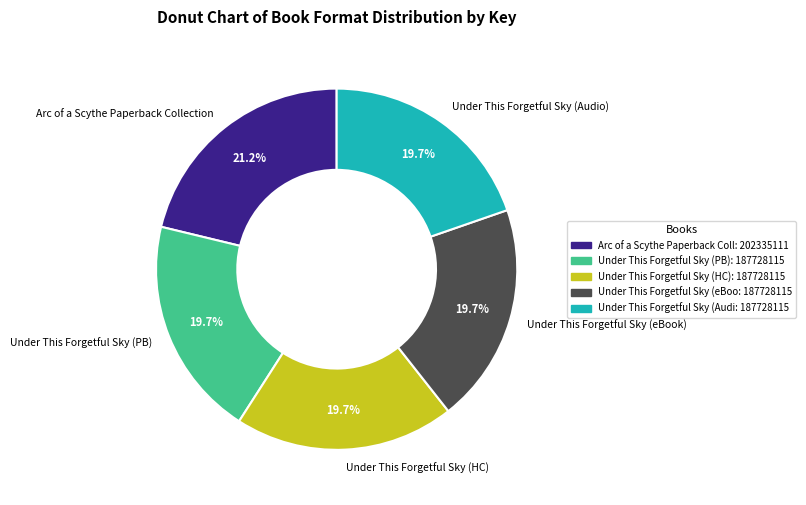

Which slice is the largest?

Arc of a Scythe Paperback Collection